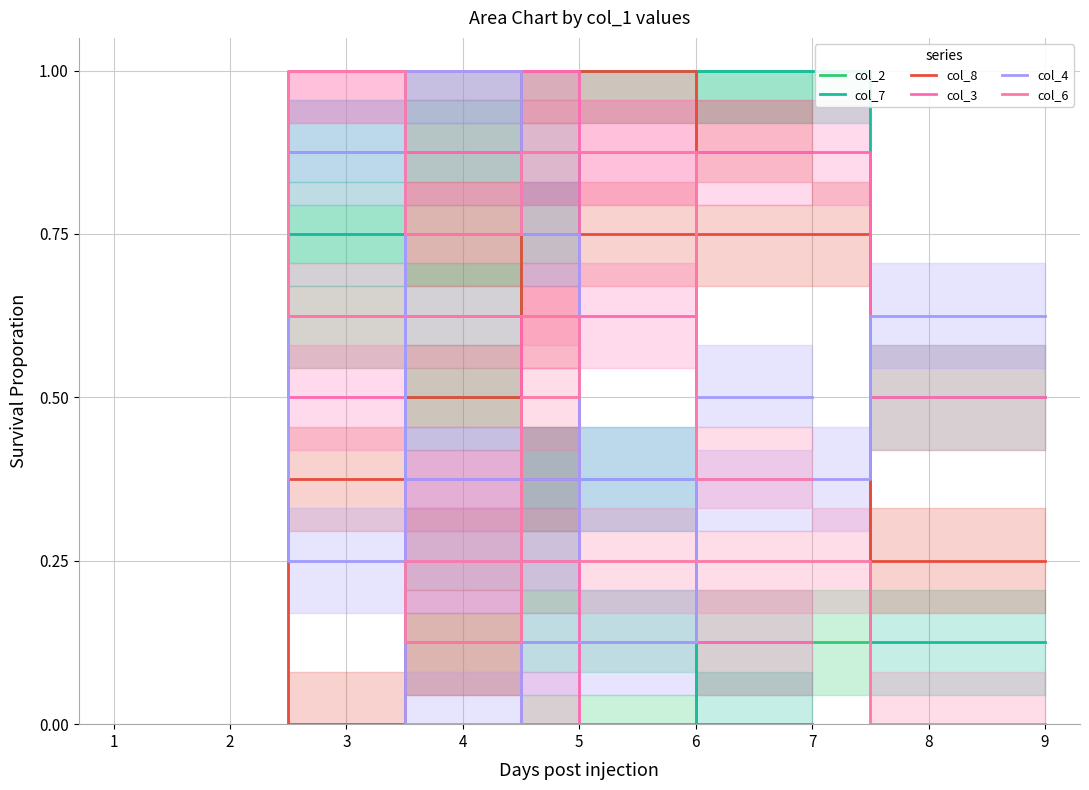

What is the difference between the col_7 values at 7 and 8?

0.2